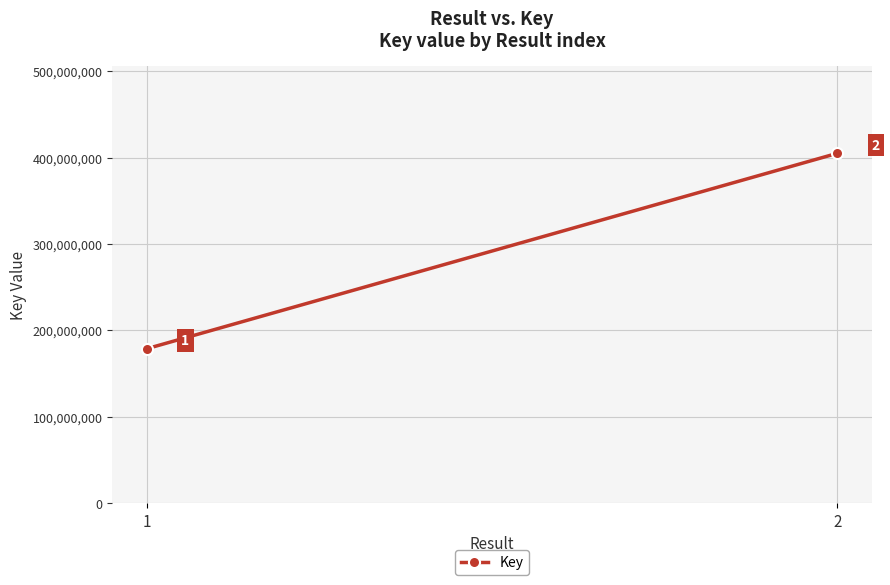

Reading right to left, extract all data points from this chart.

2=404999352	1=178859134